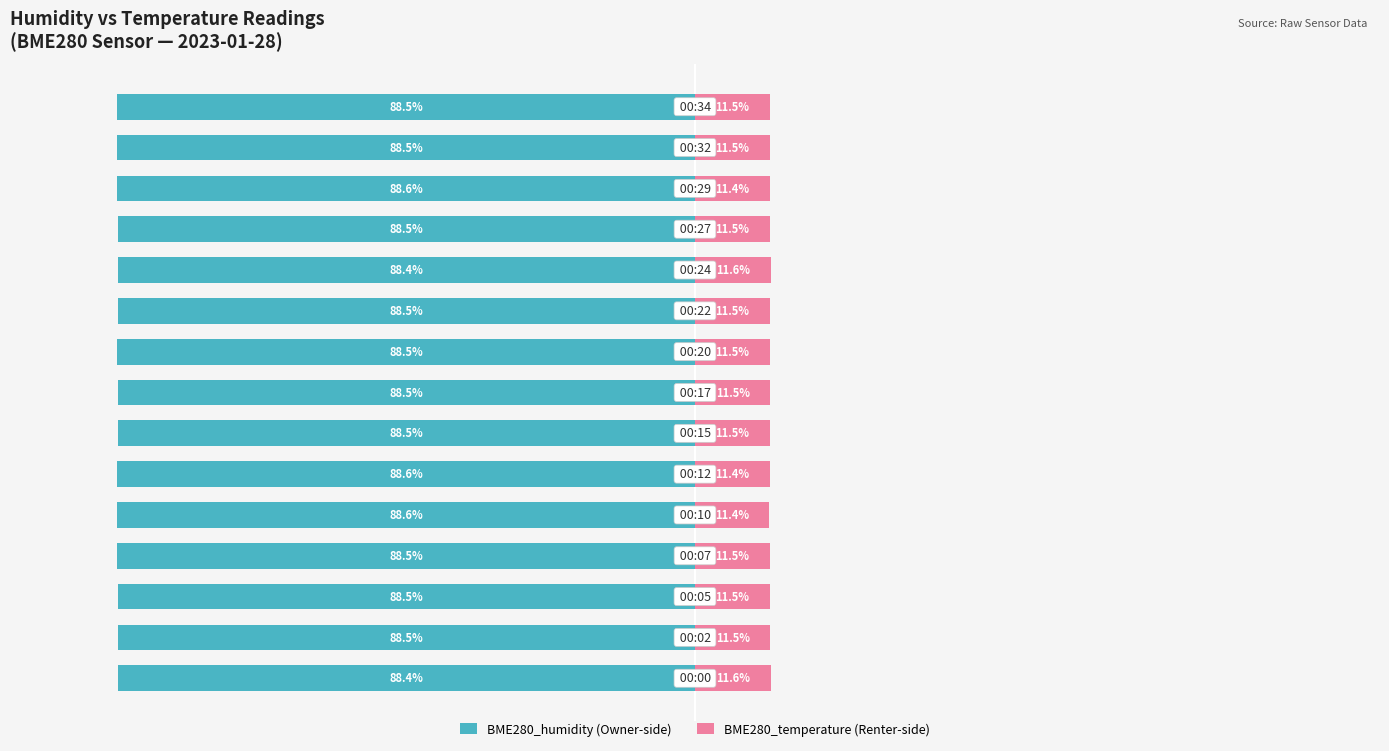

How many distinct data groups are displayed?

2